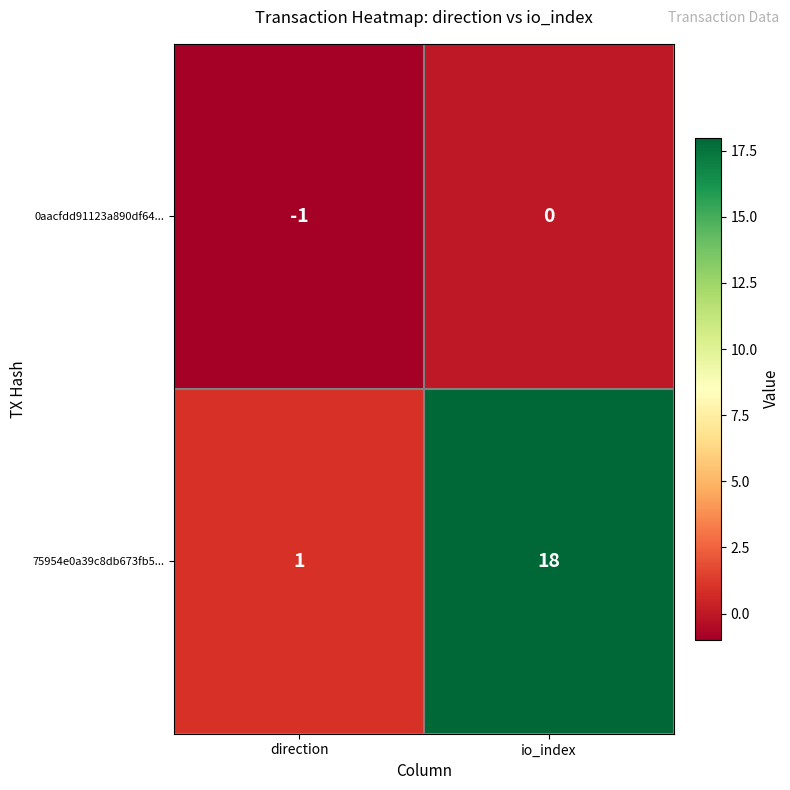

Where is 75954e0a39c8db673fb5... nearest to the value 9?

direction